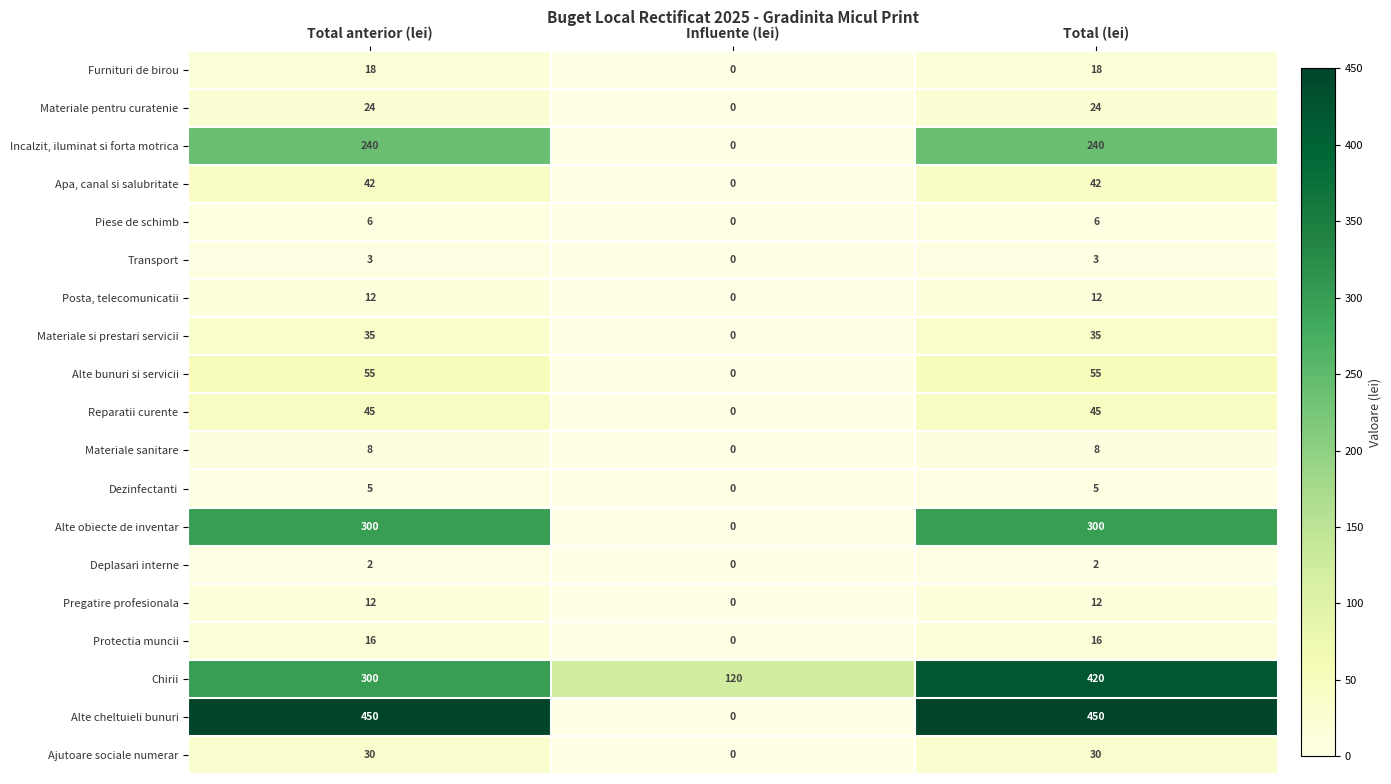

What is the greatest value displayed?

450